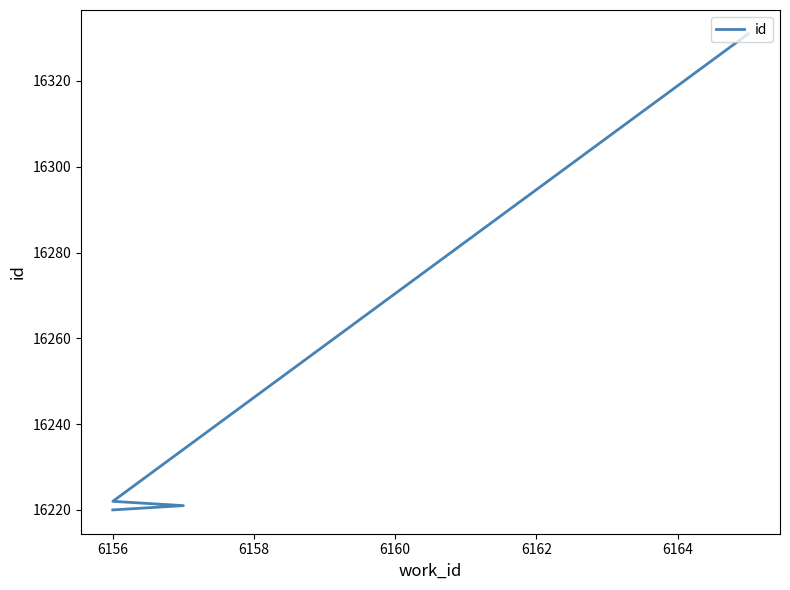

What is the difference between the second highest and minimum values?

2